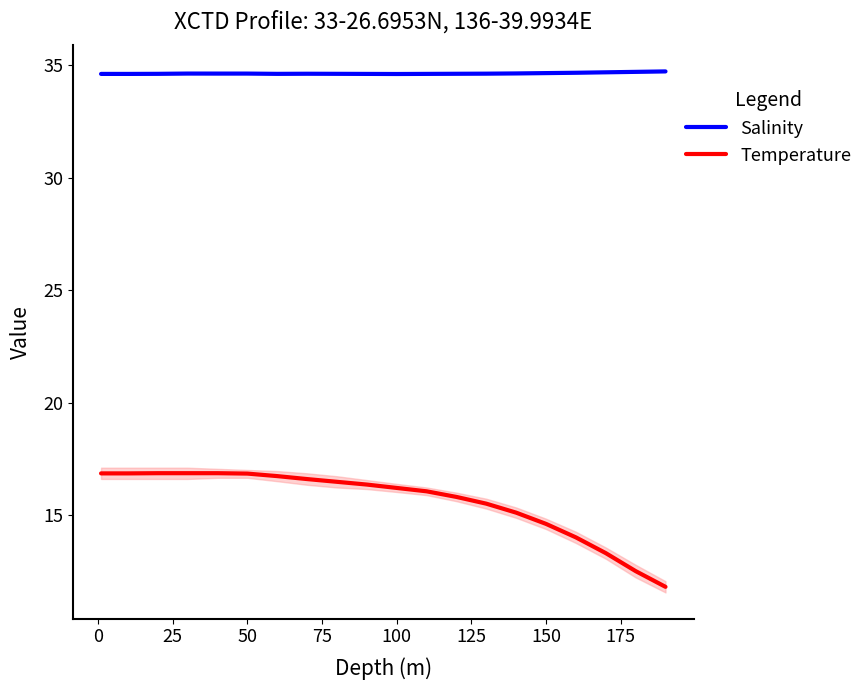

True or false: Salinity has a value of 10.7 at 150.

False